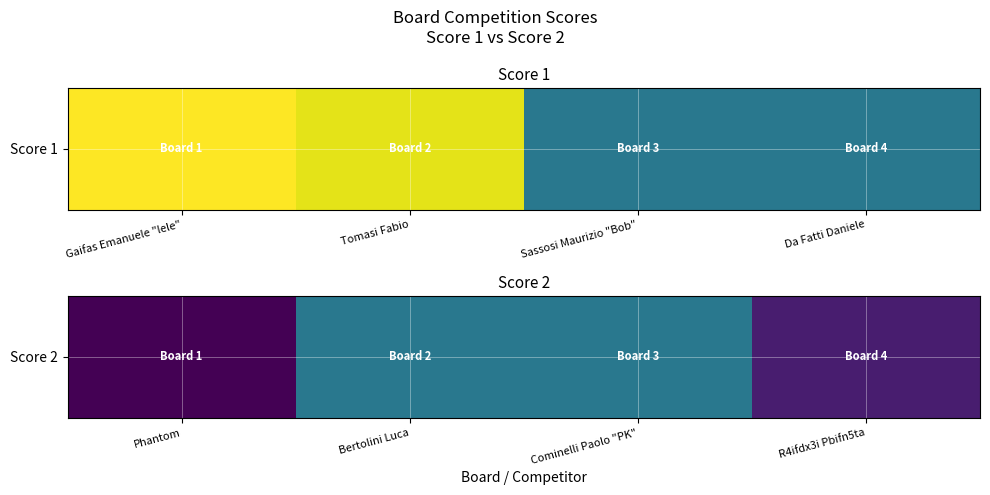

Approximately how many times larger is the value at R4ifdx3i Pbifn5ta compared to Bertolini Luca?

0.2